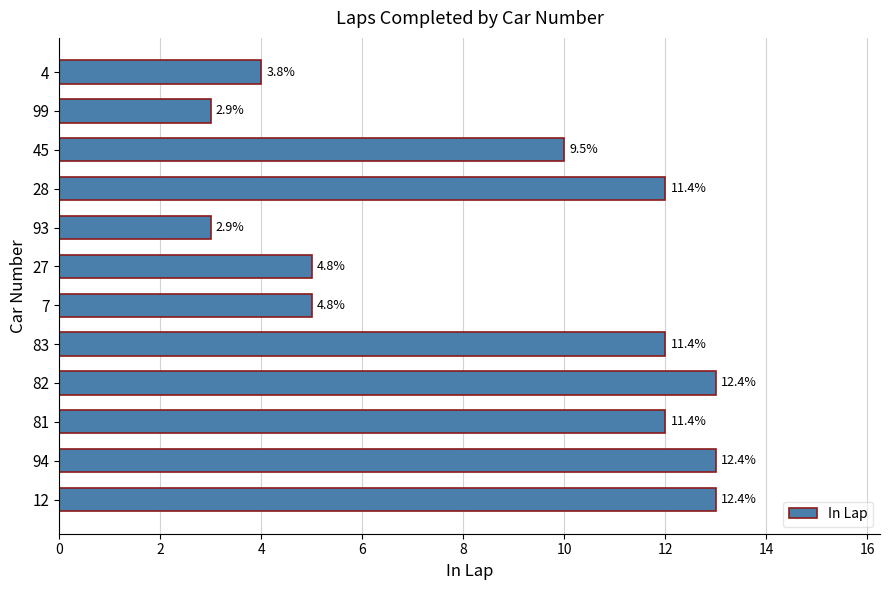

Are the bars horizontal?

Yes